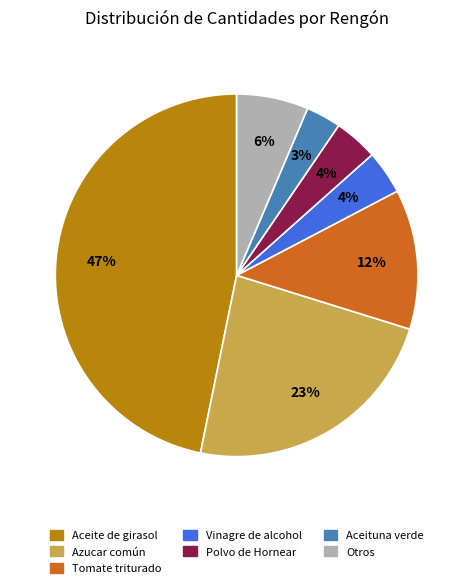

Is there a majority slice in this chart?

No